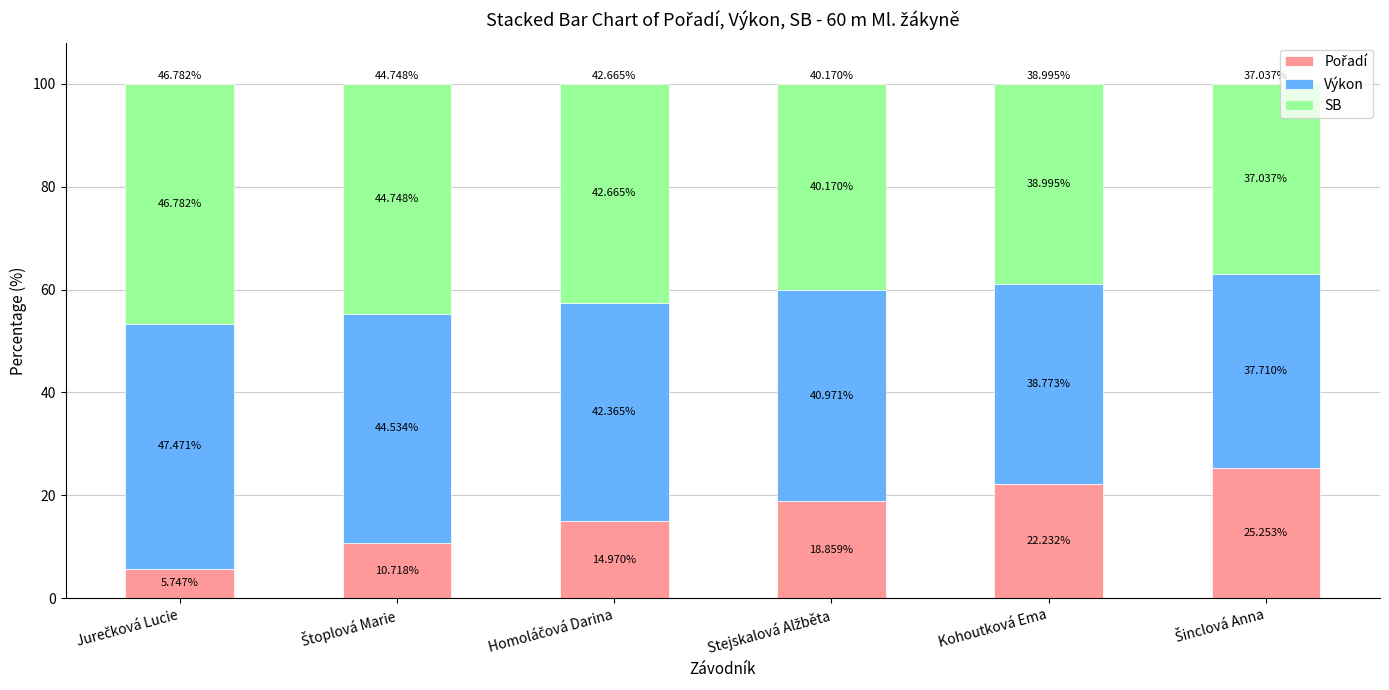

At how many categories does at least one series exceed 6?

6